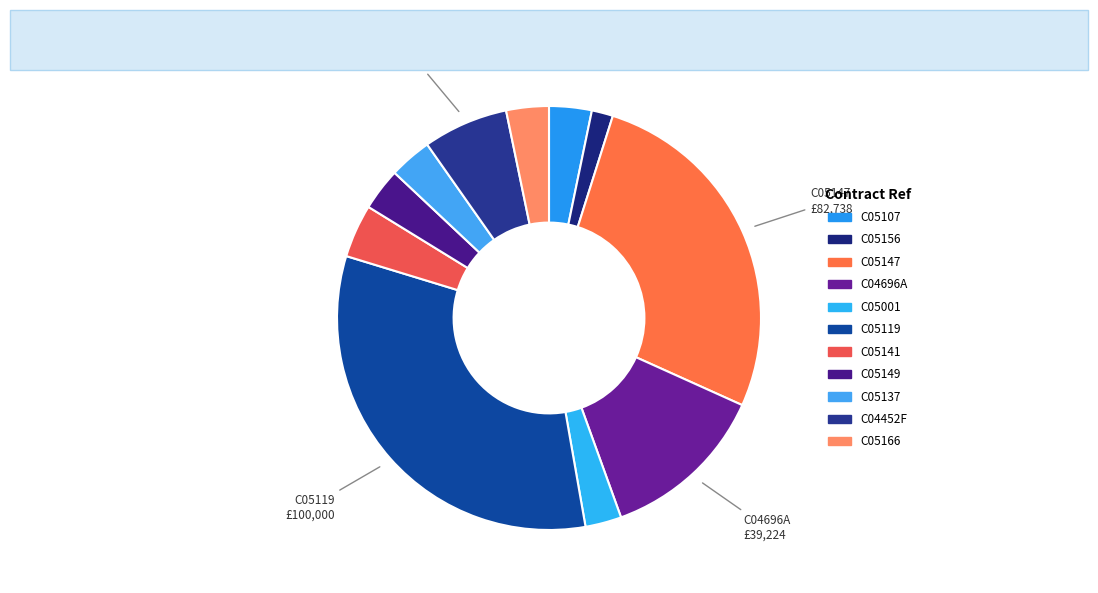

Is there a majority slice in this chart?

No